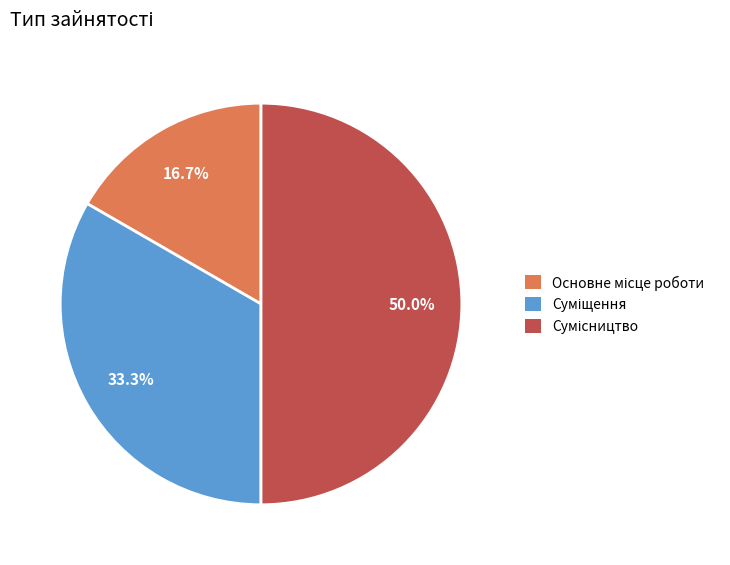

How many segments does this pie chart have?

3